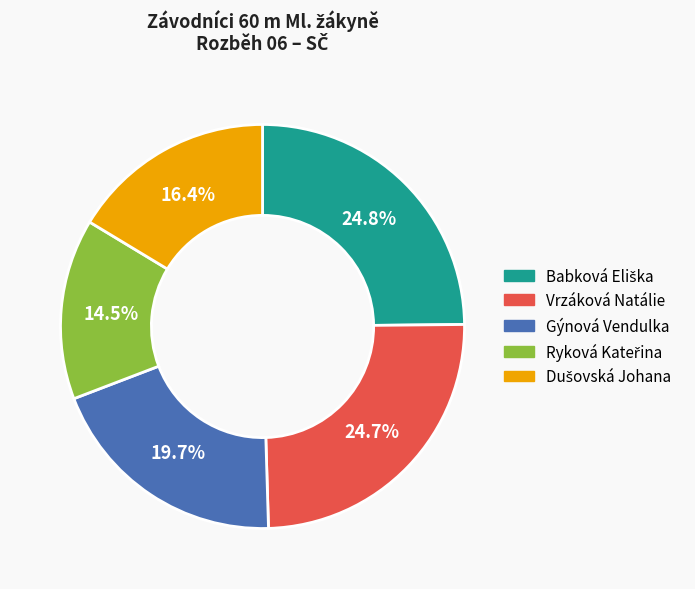

What percentage is the Vrzáková Natálie slice, to the nearest percent?

25%